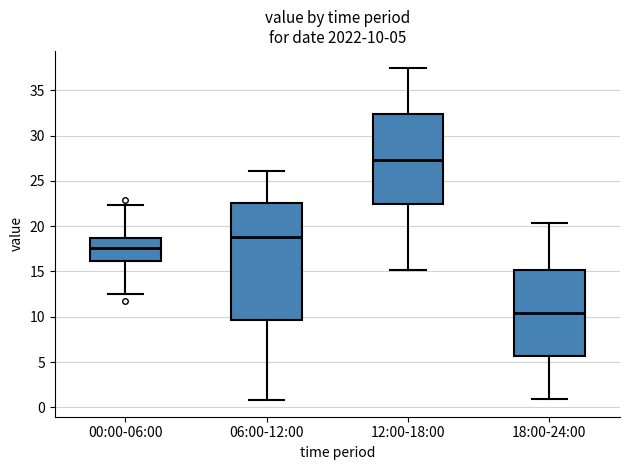

Comparing the boxes themselves (not the whiskers), which one is the tallest?

06:00-12:00